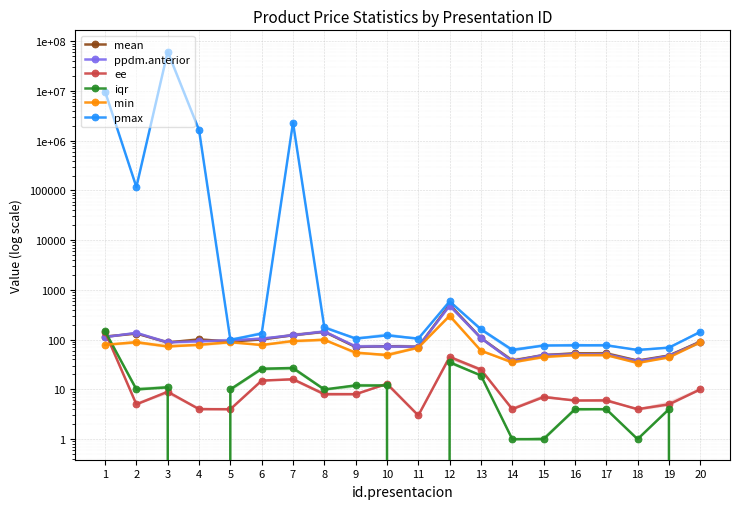

At how many categories does at least one series exceed 14120743?

1